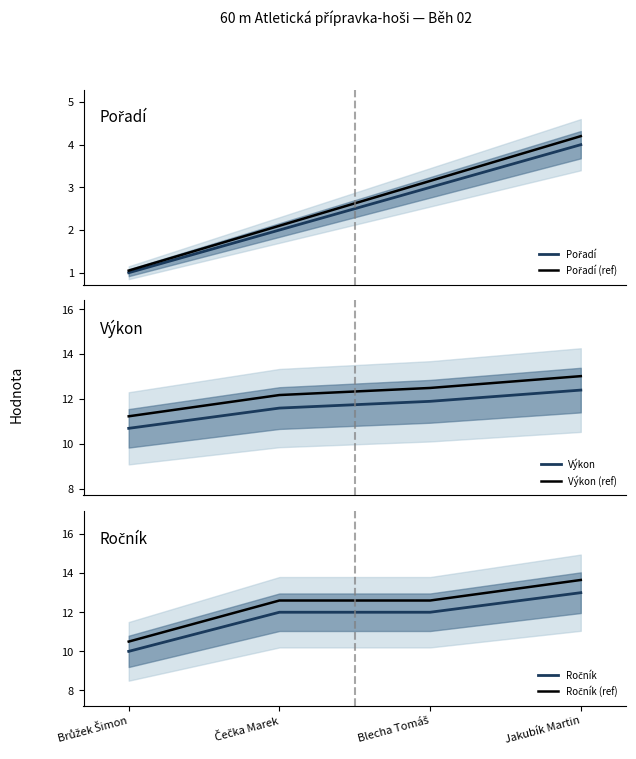

What is the sum of the Pořadí values at Brůžek Šimon and Blecha Tomáš?

4.0